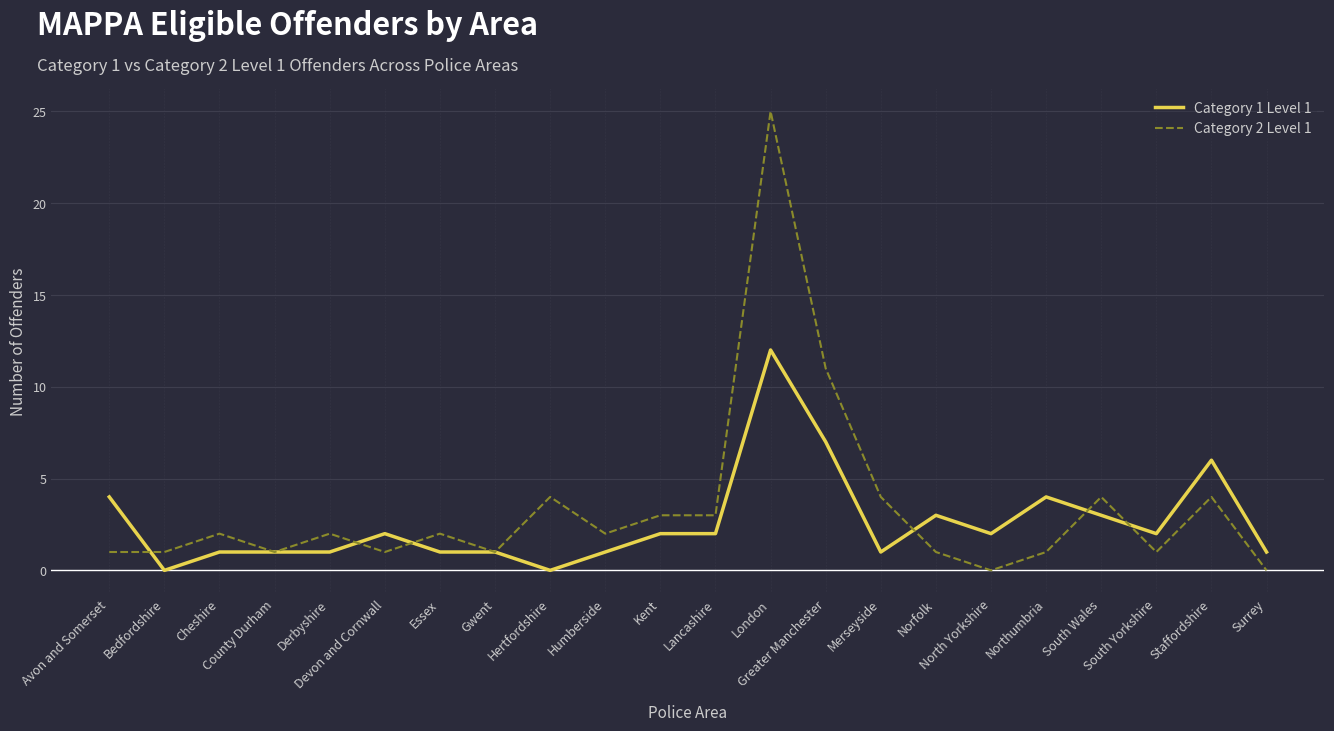

Which series has the largest range (max minus min)?

Category 2 Level 1